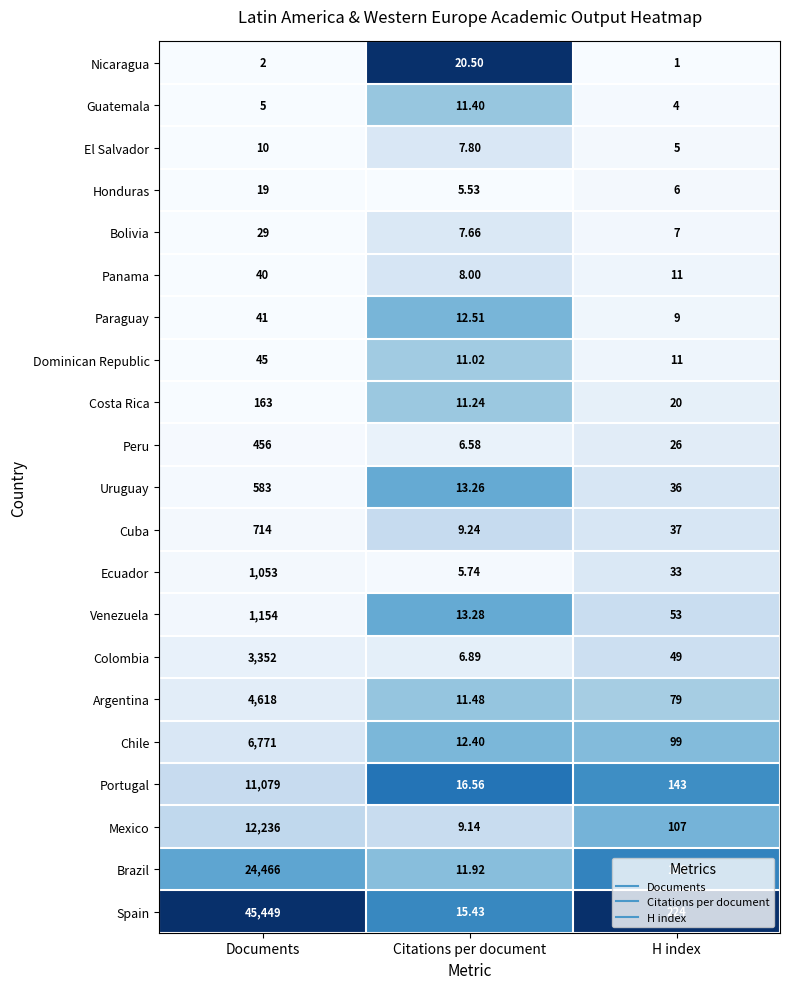

At which label does Portugal reach its minimum?

Citations per document